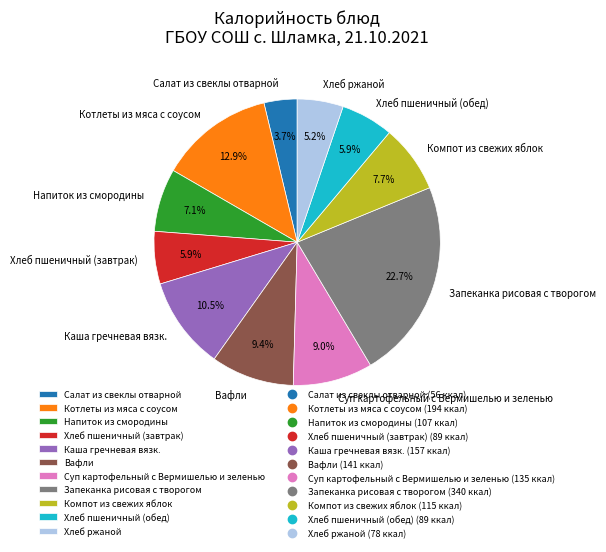

The Каша гречневая вязк. slice represents 16% of the pie. True or false?

False